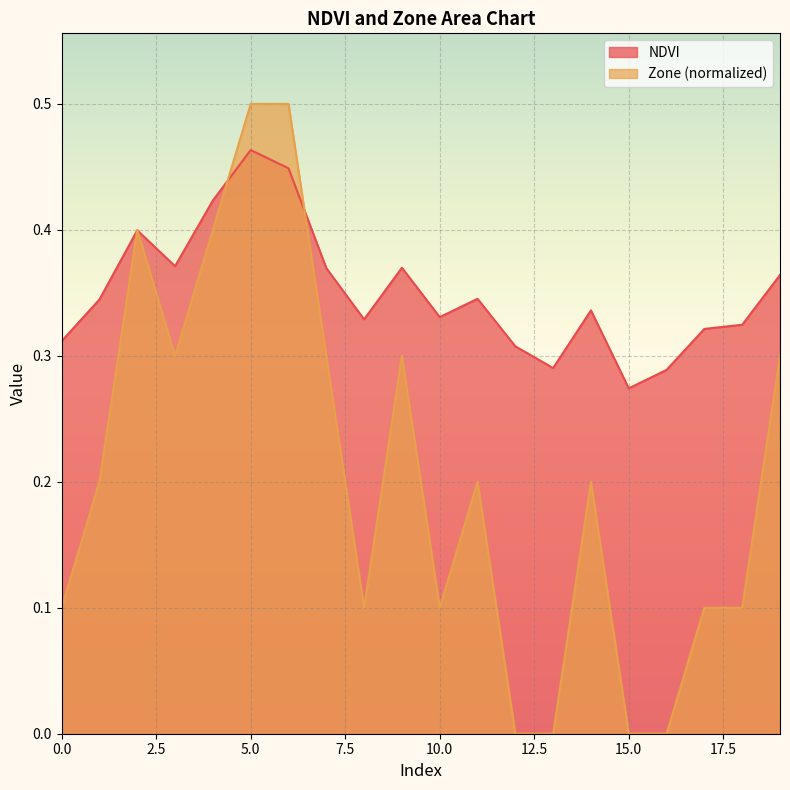

At which label is Zone closest to 0?

12